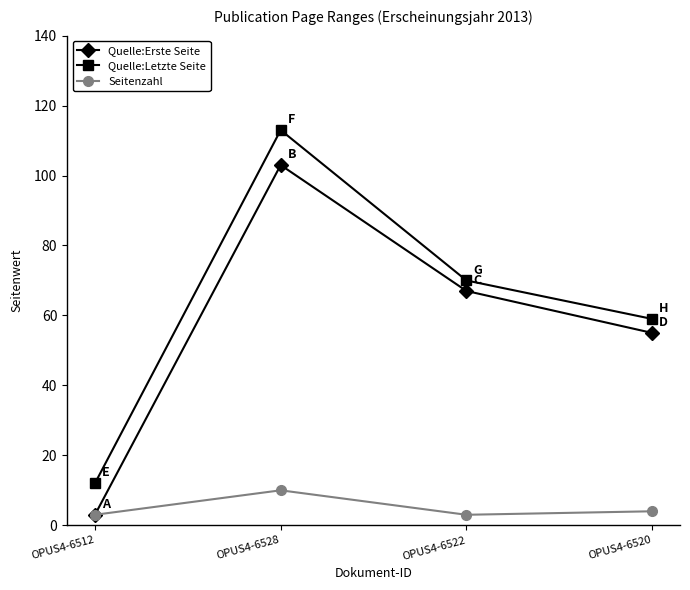

Does the chart have visible grid lines?

No